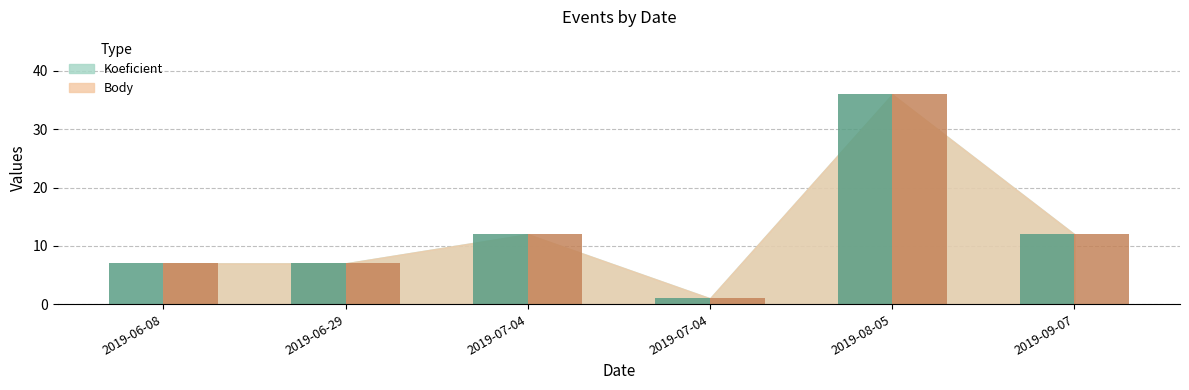

How many data points does each series have?

6